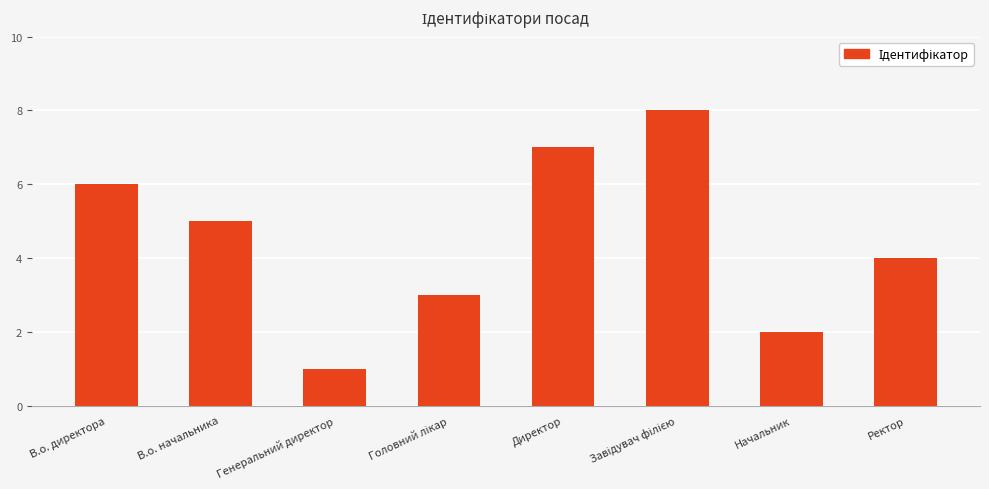

Reading left to right, what are all the values shown in this chart?

6	5	1	3	7	8	2	4